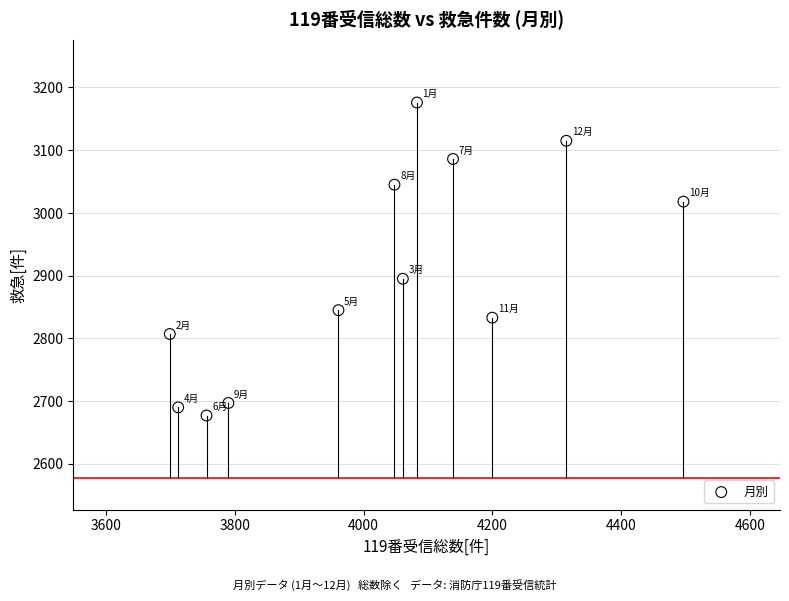

What is the average X value?

4022